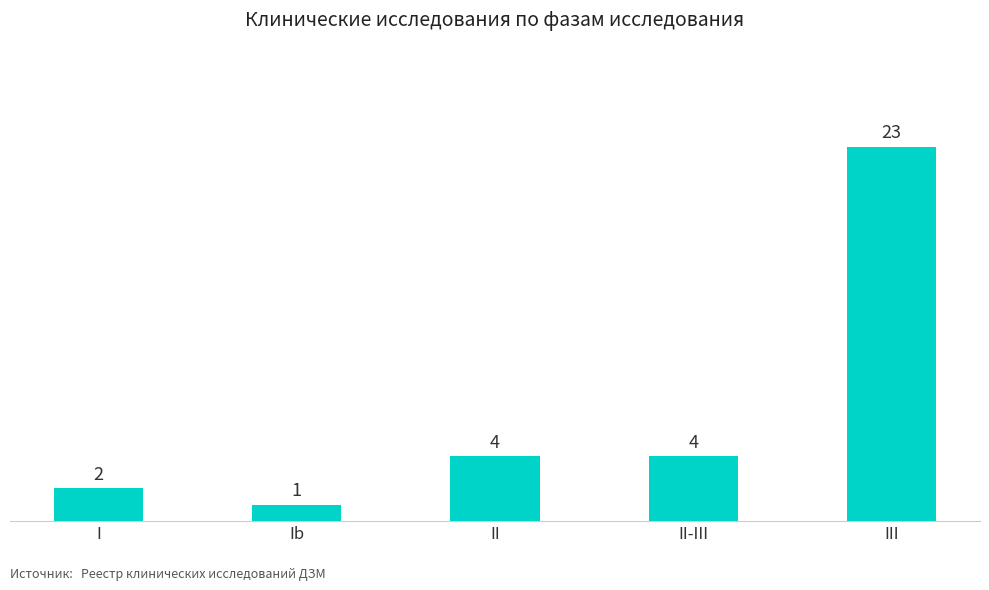

Count the number of data series in this chart.

1